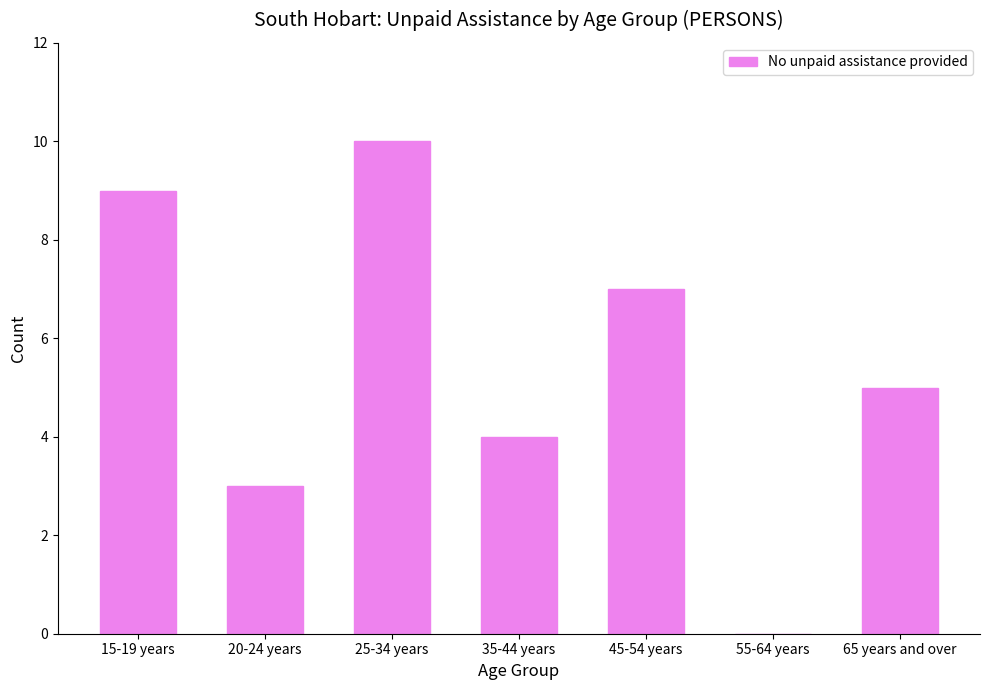

Is it true that the value at 45-54 years is 3?

False